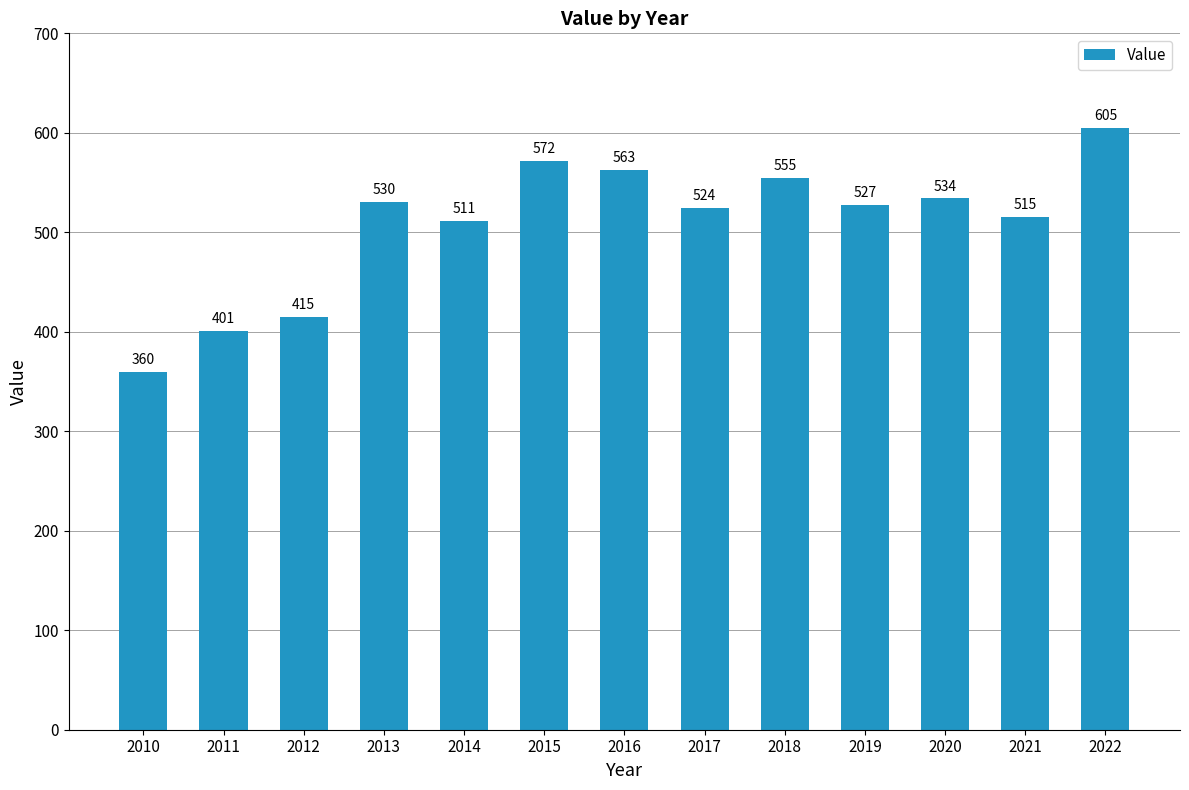

Are the bars horizontal?

No